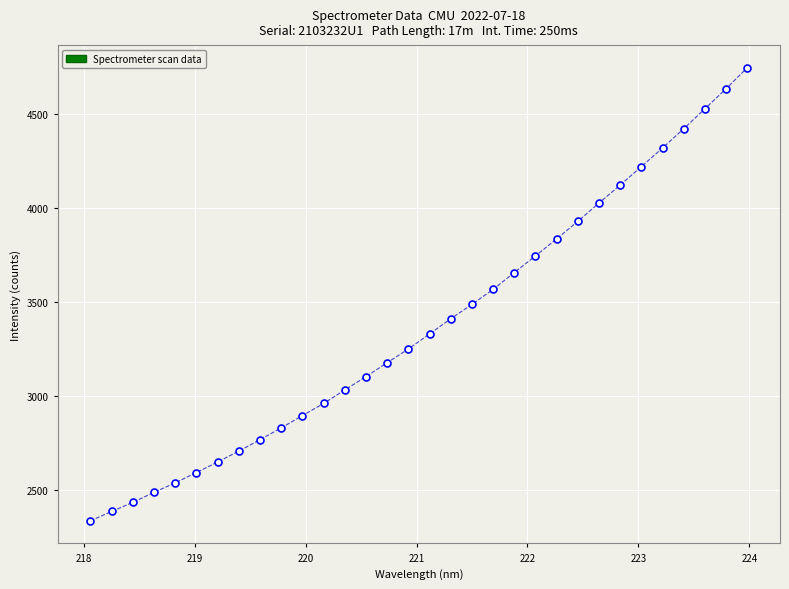

What is the range of X values (max minus min)?

5.9